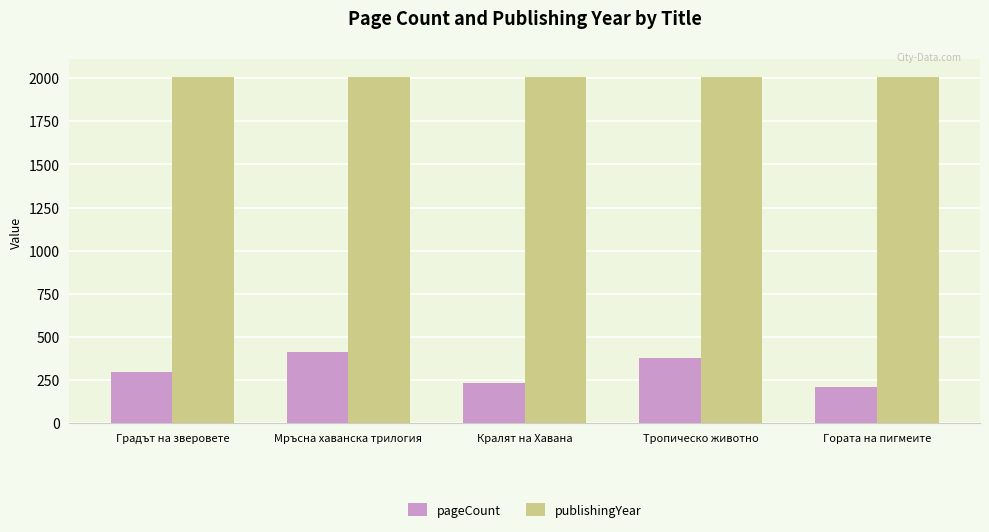

Which series has the largest total across all categories?

publishingYear